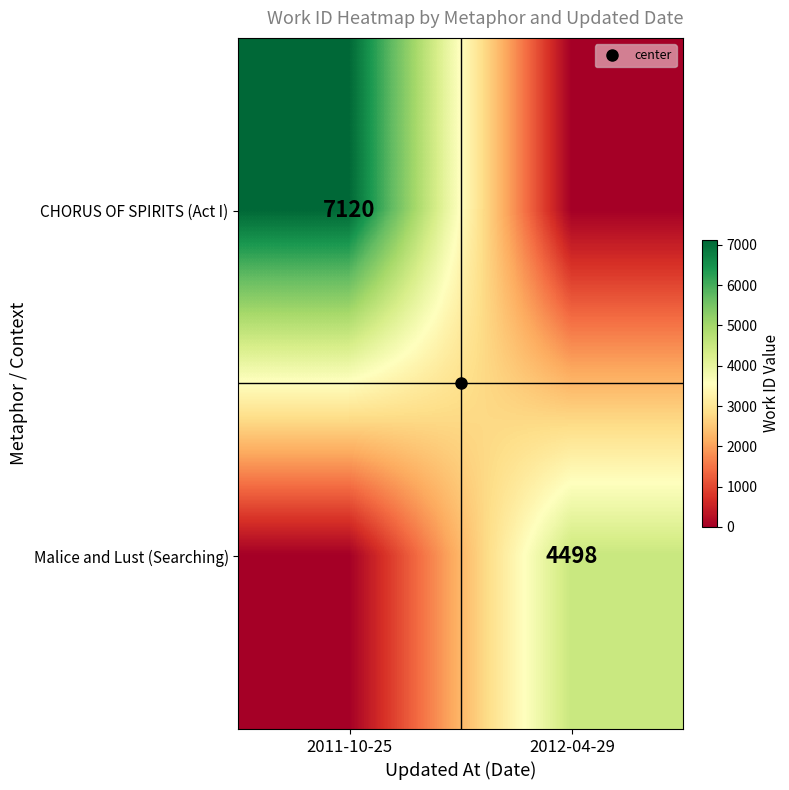

Which category has the lowest value across all series?

2012-04-29